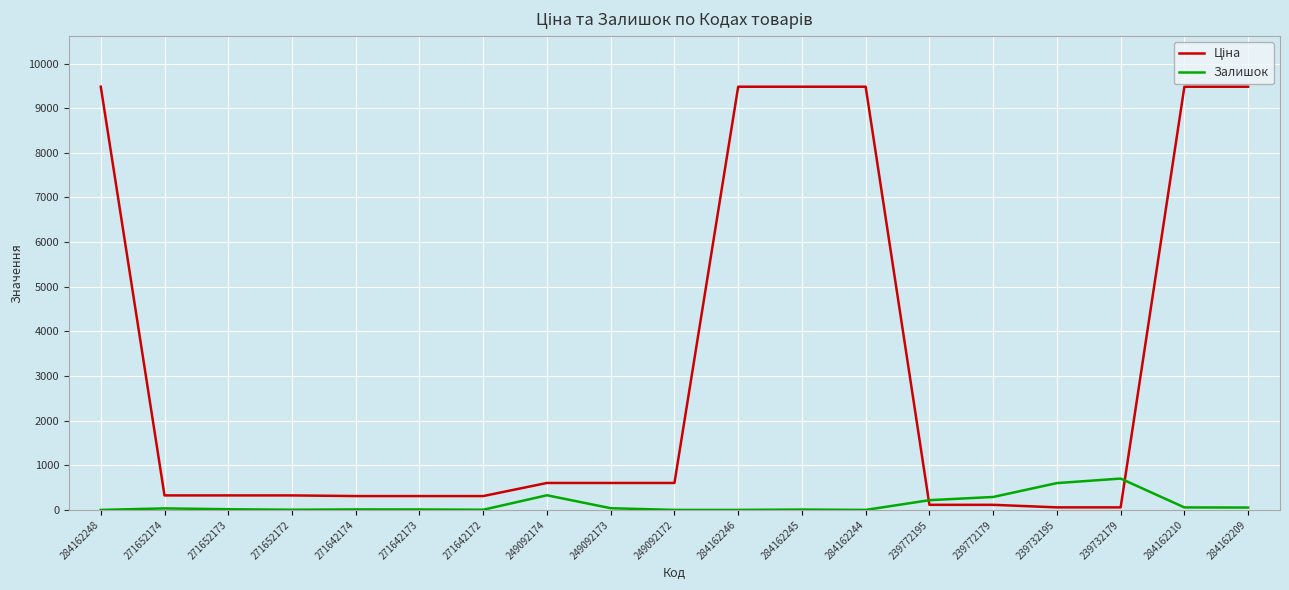

What is the sum of all Залишок values?

2372.0